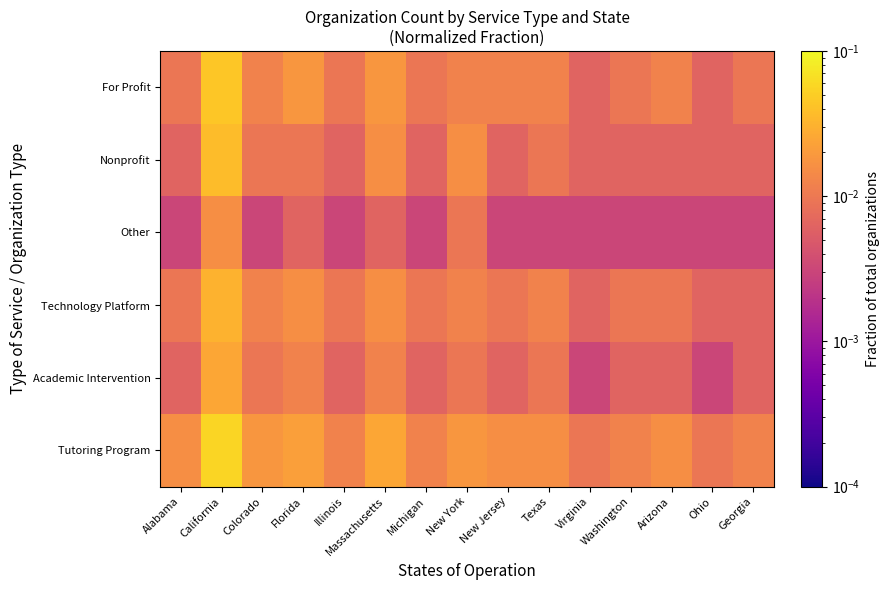

Which has a higher value, Michigan or New Jersey?

New Jersey